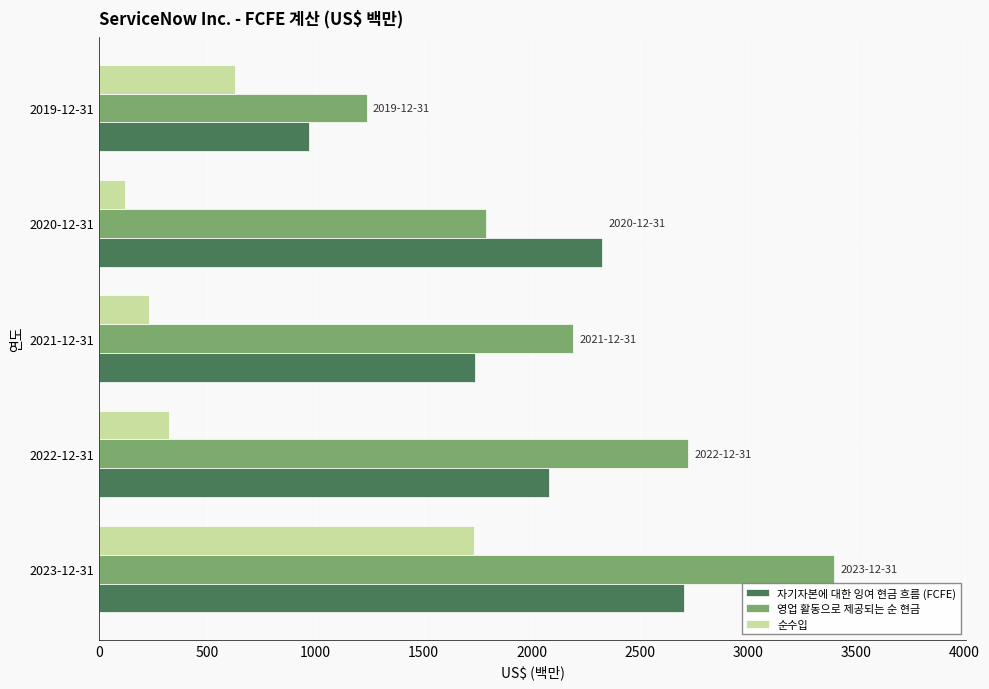

What are all the series names shown in the legend?

자기자본에 대한 잉여 현금 흐름 (FCFE), 영업 활동으로 제공되는 순 현금, 순수입